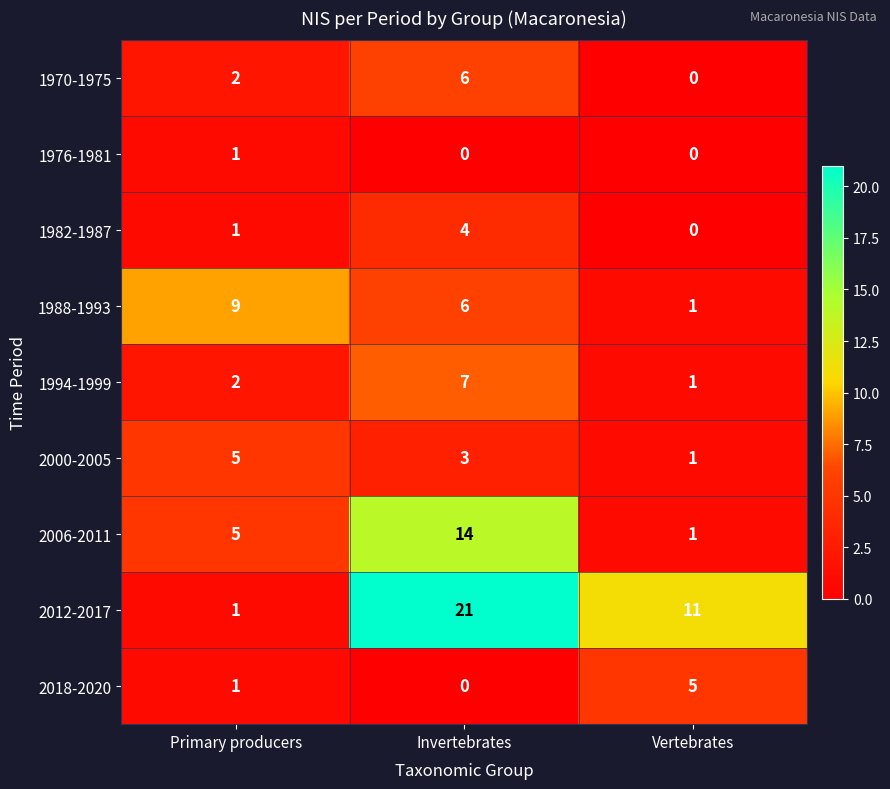

Reading left to right, list all the values displayed in this chart.

1970-1975: Primary producers=2	Invertebrates=6	Vertebrates=0
1976-1981: Primary producers=1	Invertebrates=0	Vertebrates=0
1982-1987: Primary producers=1	Invertebrates=4	Vertebrates=0
1988-1993: Primary producers=9	Invertebrates=6	Vertebrates=1
1994-1999: Primary producers=2	Invertebrates=7	Vertebrates=1
2000-2005: Primary producers=5	Invertebrates=3	Vertebrates=1
2006-2011: Primary producers=5	Invertebrates=14	Vertebrates=1
2012-2017: Primary producers=1	Invertebrates=21	Vertebrates=11
2018-2020: Primary producers=1	Invertebrates=0	Vertebrates=5